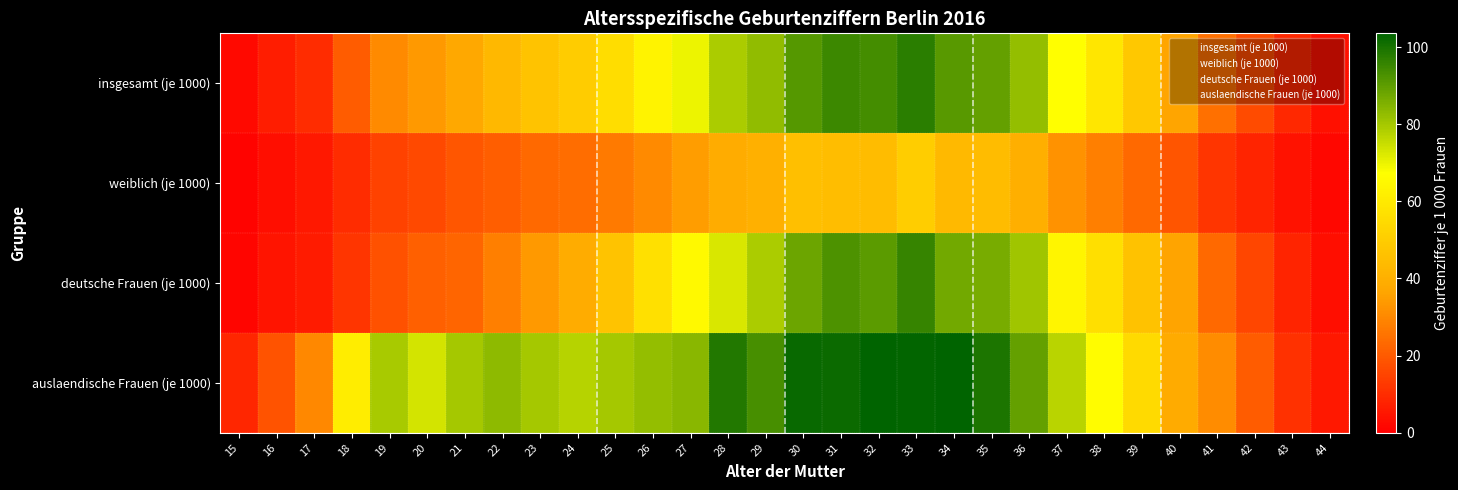

Reading left to right, transcribe all the data shown in this chart.

insgesamt (je 1000): 15=2.2	16=6.7	17=9.9	18=20.4	19=30.4	20=33.7	21=37.4	22=43.0	23=46.7	24=50.0	25=55.5	26=63.2	27=70.0	28=79.0	29=82.6	30=91.4	31=94.7	32=93.5	33=97.2	34=90.9	35=89.2	36=82.5	37=67.1	38=58.8	39=48.1	40=36.7	41=25.0	42=16.7	43=9.0	44=3.9
weiblich (je 1000): 15=1.1	16=3.6	17=5.4	18=10.0	19=14.9	20=16.3	21=19.2	22=20.9	23=23.2	24=24.1	25=26.7	26=30.7	27=34.6	28=38.9	29=40.2	30=45.4	31=44.7	32=44.3	33=50.2	34=43.6	35=44.2	36=39.7	37=32.3	38=28.2	39=23.3	40=18.9	41=12.1	42=8.1	43=4.2	44=1.9
deutsche Frauen (je 1000): 15=1.4	16=4.8	17=6.1	18=11.8	19=18.1	20=21.4	21=22.6	22=28.3	23=33.9	24=39.1	25=46.7	26=56.8	27=65.3	28=72.7	29=79.2	30=88.0	31=92.4	32=90.5	33=95.6	34=87.3	35=86.4	36=80.6	37=64.2	38=56.5	39=46.2	40=36.1	41=23.1	42=15.4	43=8.2	44=3.5
auslaendische Frauen (je 1000): 15=8.7	16=18.4	17=30.0	18=61.2	19=79.5	20=73.4	21=80.0	22=82.9	23=80.0	24=77.7	25=79.8	26=82.4	27=83.8	28=98.4	29=93.3	30=102.3	31=101.9	32=103.2	33=102.8	34=103.5	35=99.3	36=89.1	37=77.1	38=66.5	39=54.8	40=38.6	41=31.0	42=20.6	43=11.3	44=5.6